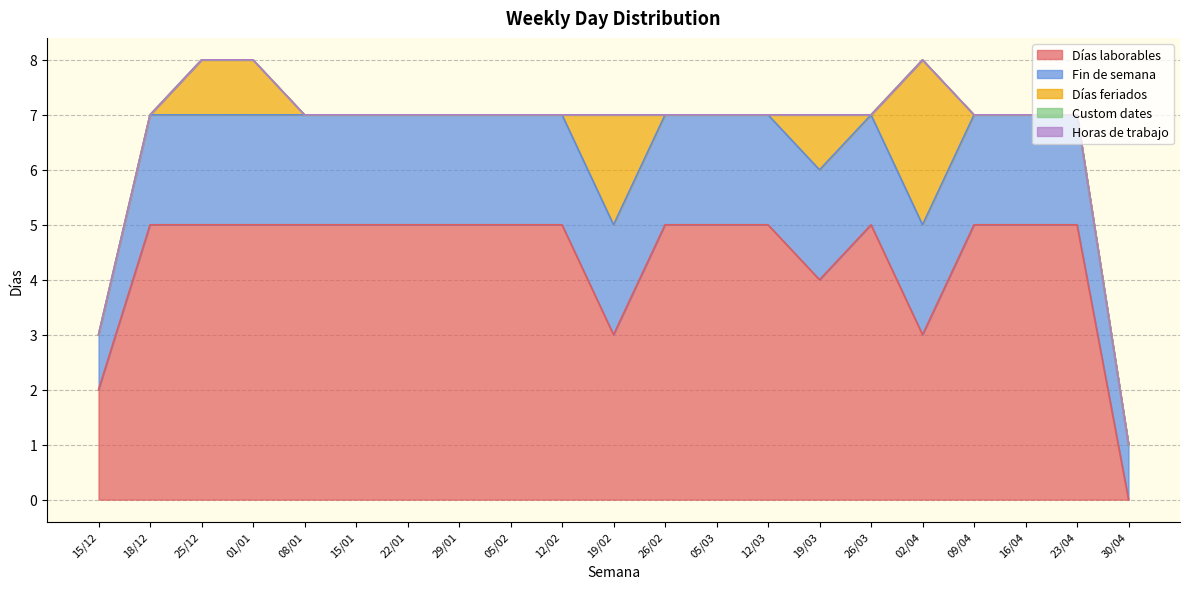

True or false: Horas de trabajo and Fin de semana intersect in this chart.

False